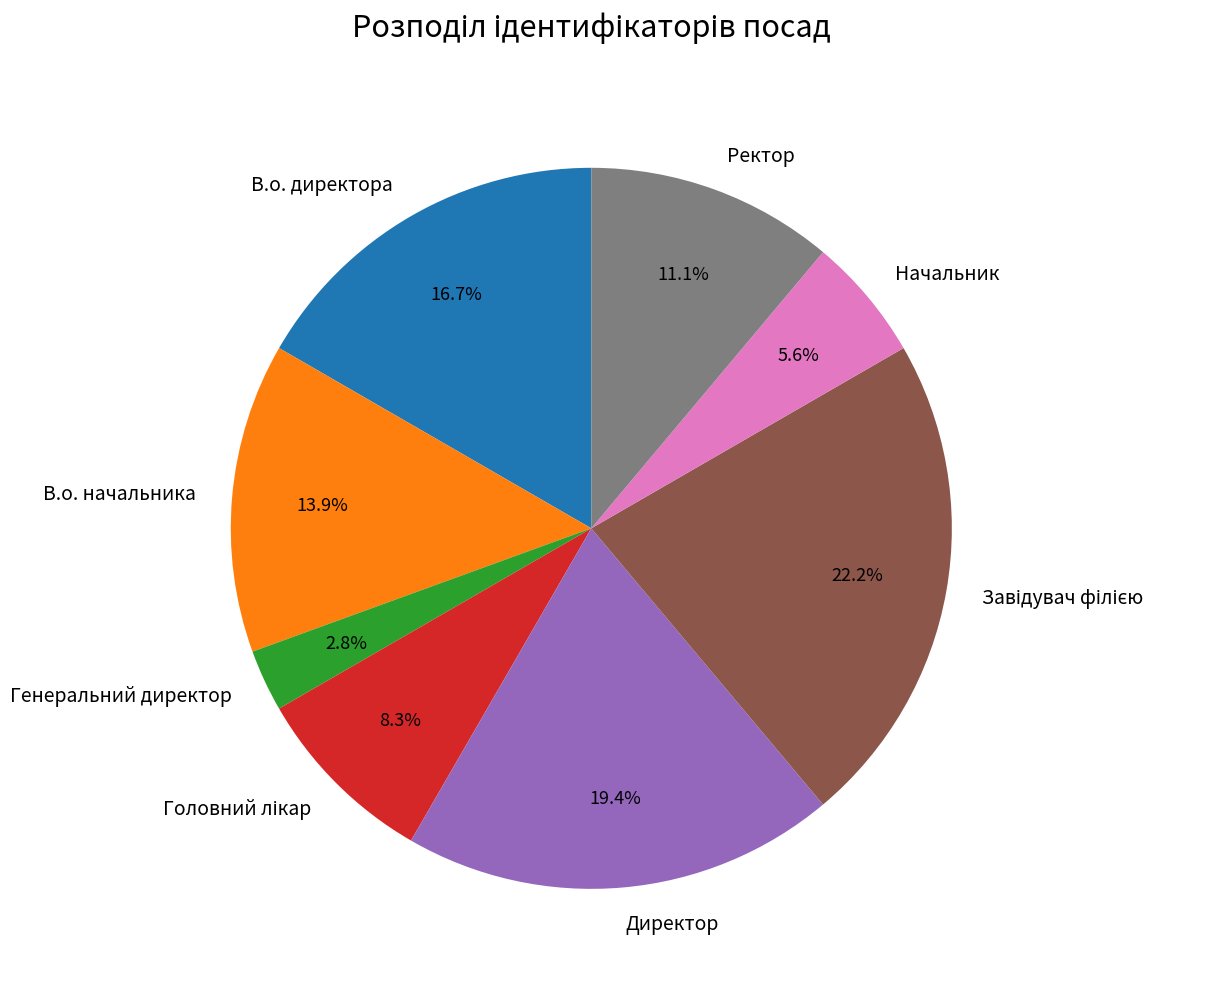

Count the number of slices in the pie.

8